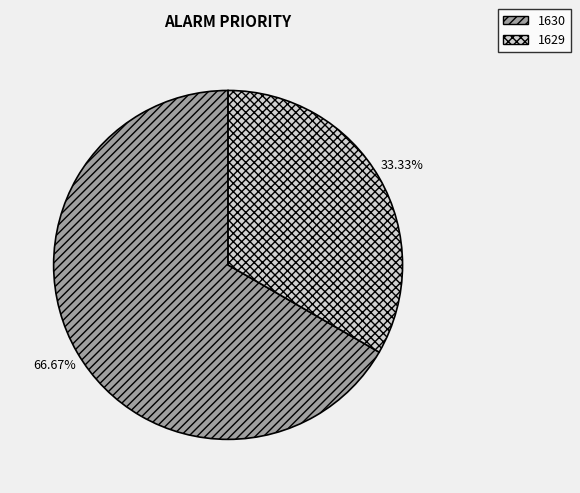

What is the total percentage of 1629 and 1630?

100.0%